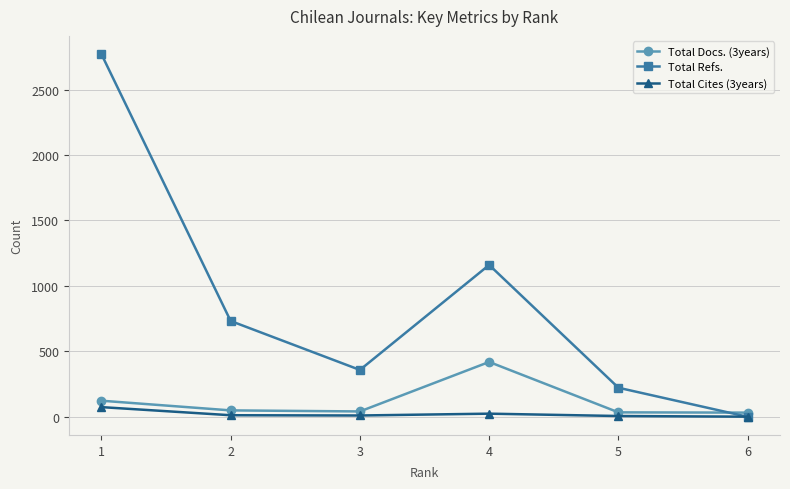

How many times do Total Refs. and Total Cites (3years) cross each other?

1